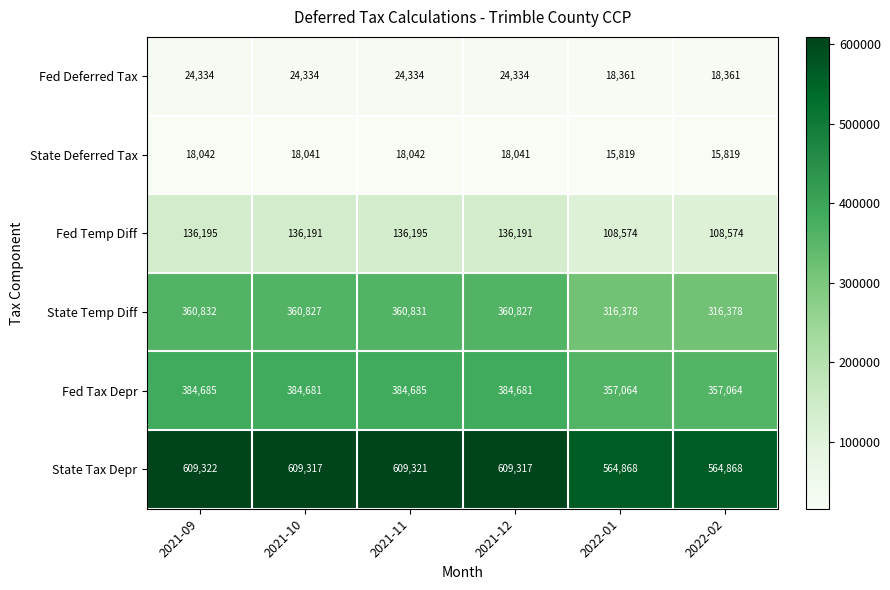

What is the difference between the highest and lowest values at 2022-01?

549049